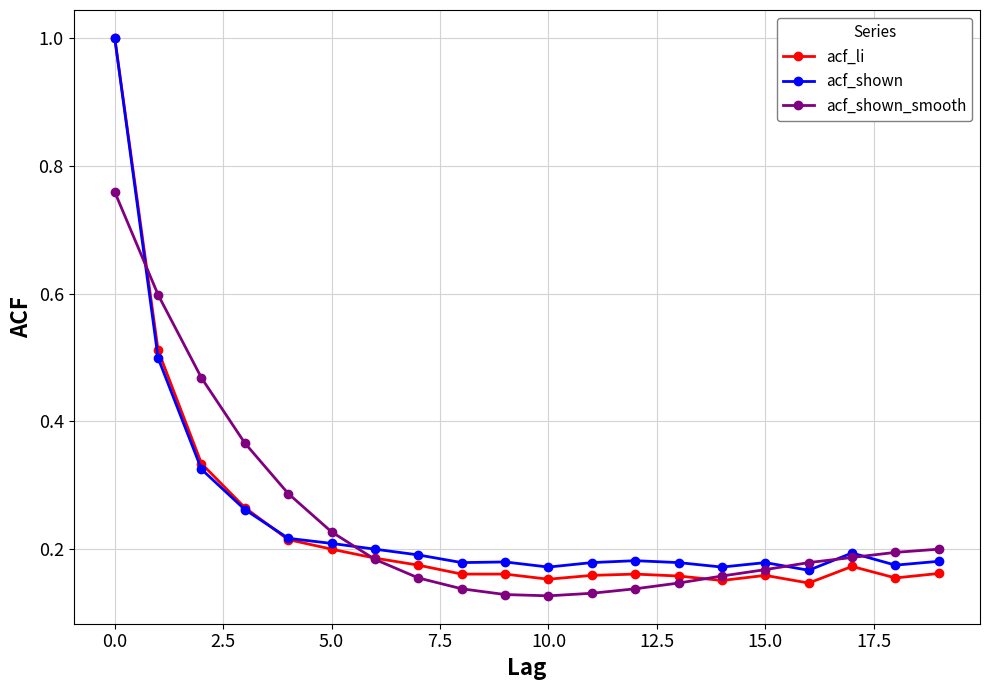

At how many categories does at least one series exceed 0?

20